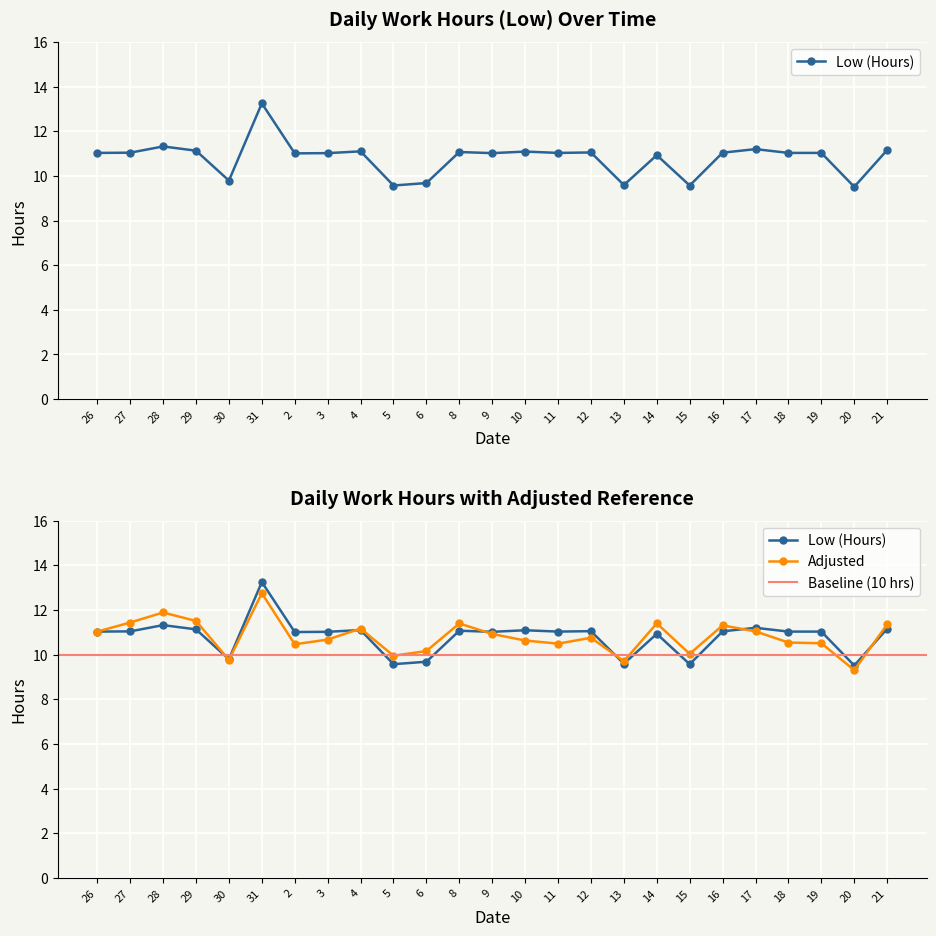

True or false: the data shows 11.0 at 11.

True